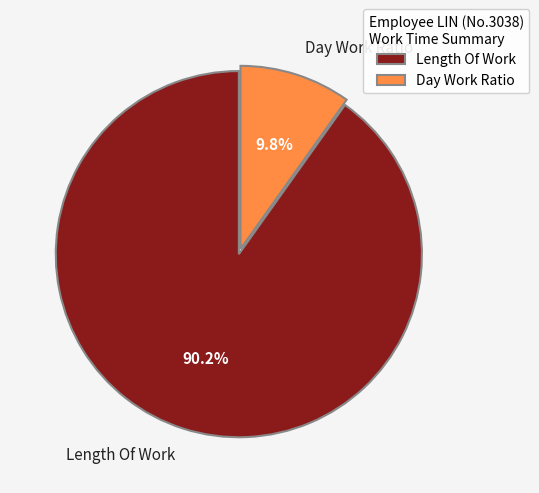

Which slice represents more than half of the pie?

Length Of Work